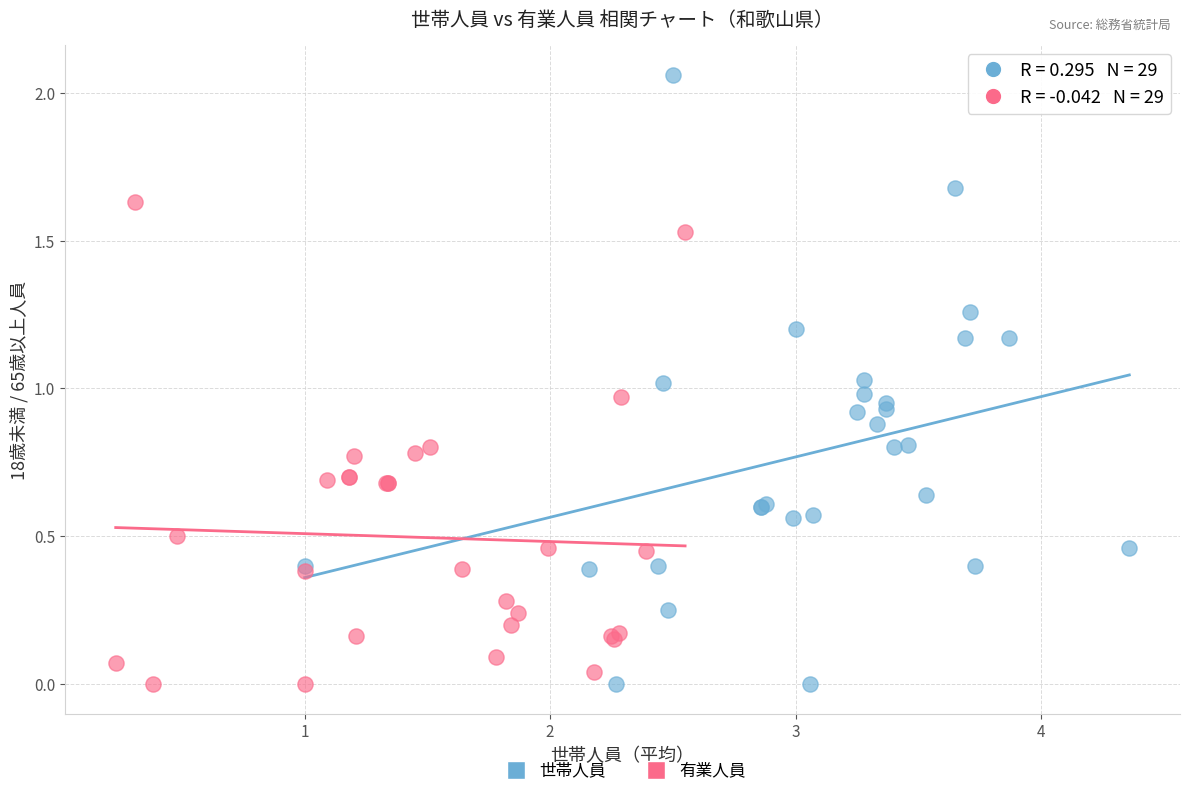

Which series has the widest spread of Y values?

世帯人員